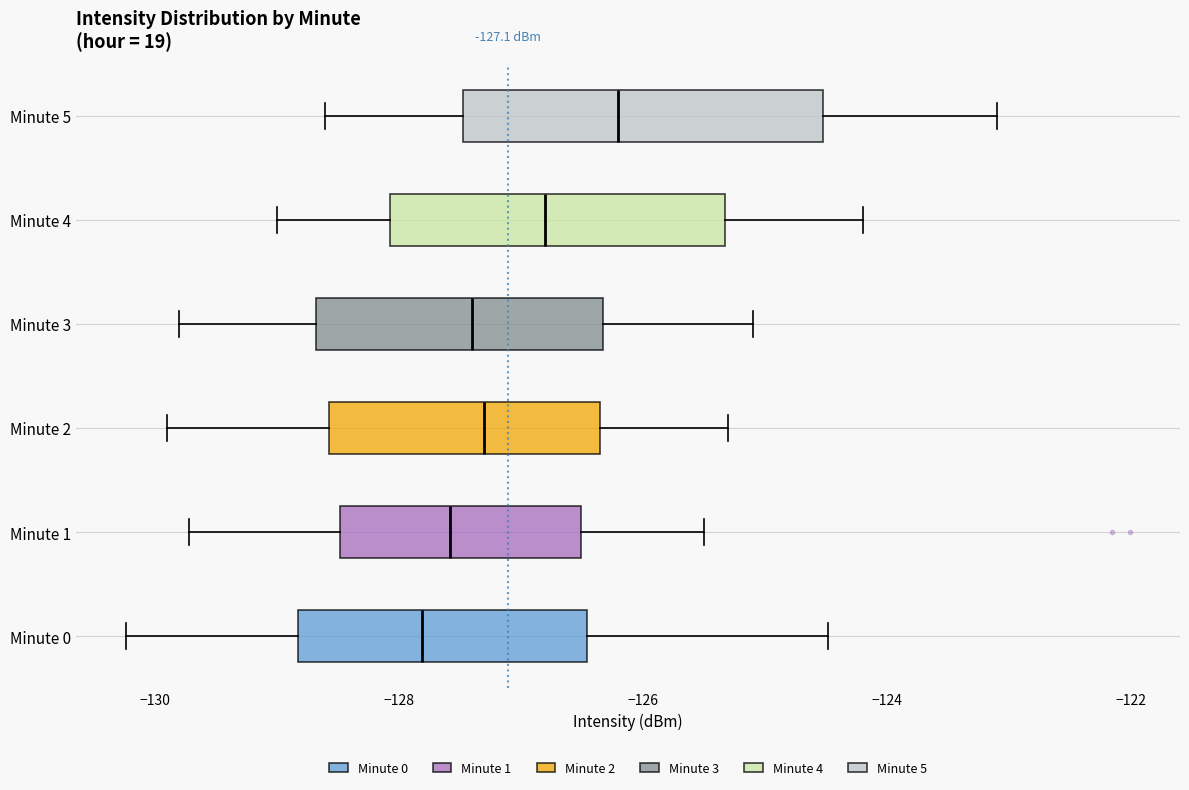

Which box is the widest, from its left edge to its right edge?

Minute 5